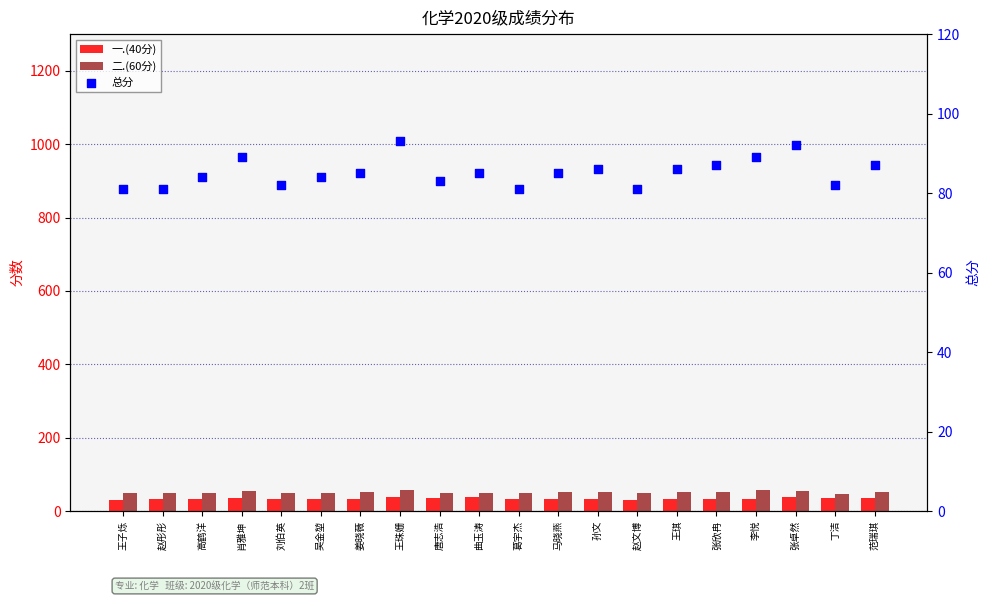

At how many categories does at least one series exceed 69?

20